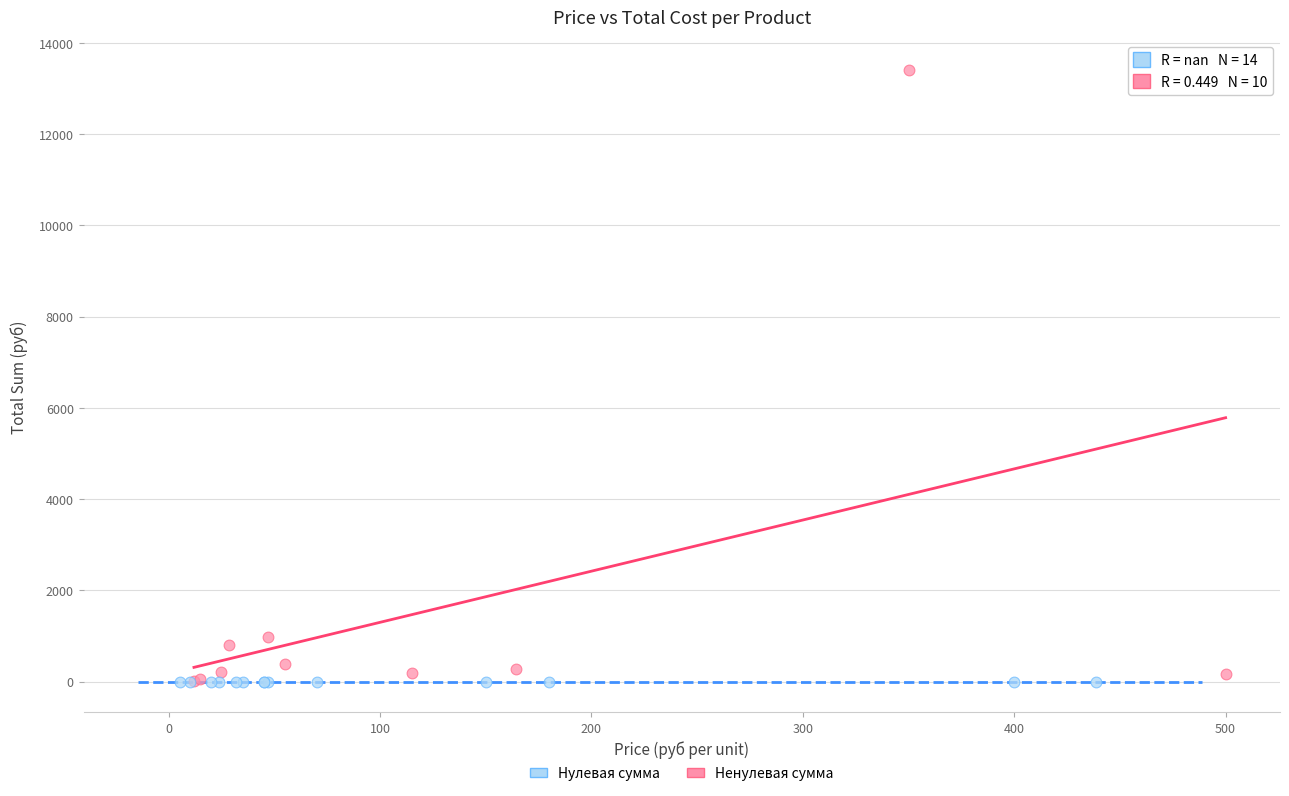

Which series contains the highest Y value?

Ненулевая сумма